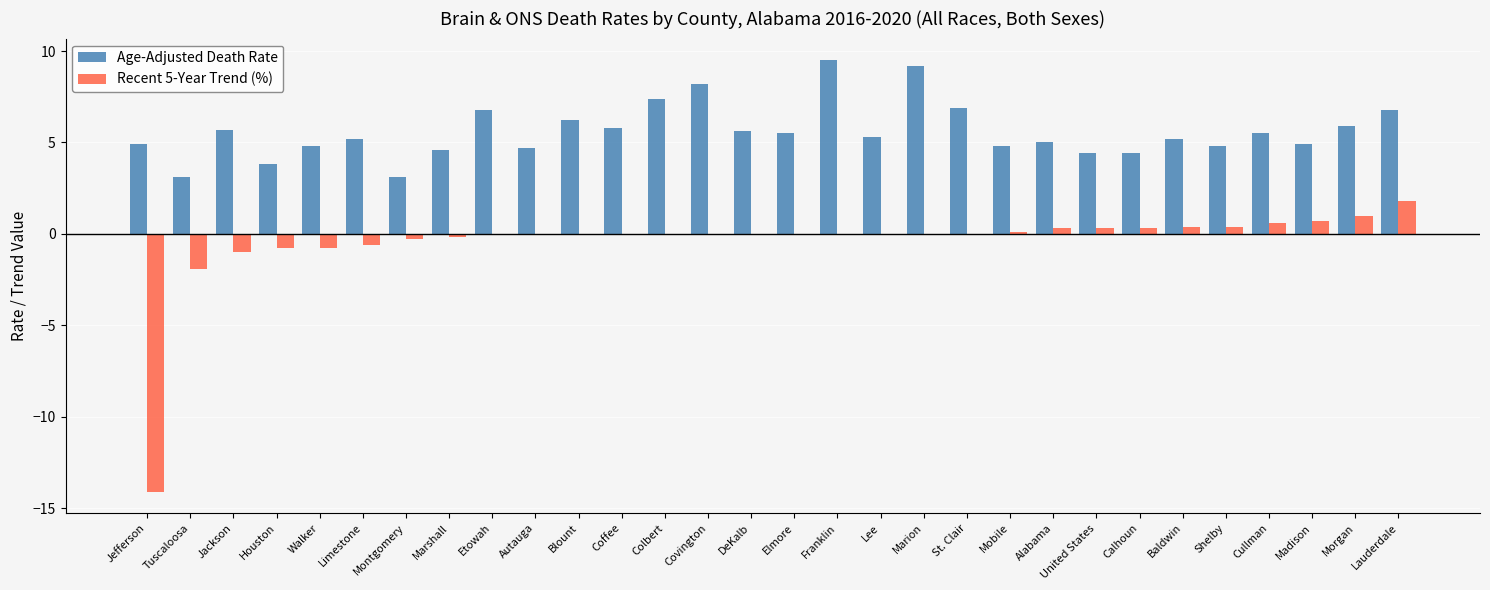

What is the maximum value for Age-Adjusted Death Rate?

9.5